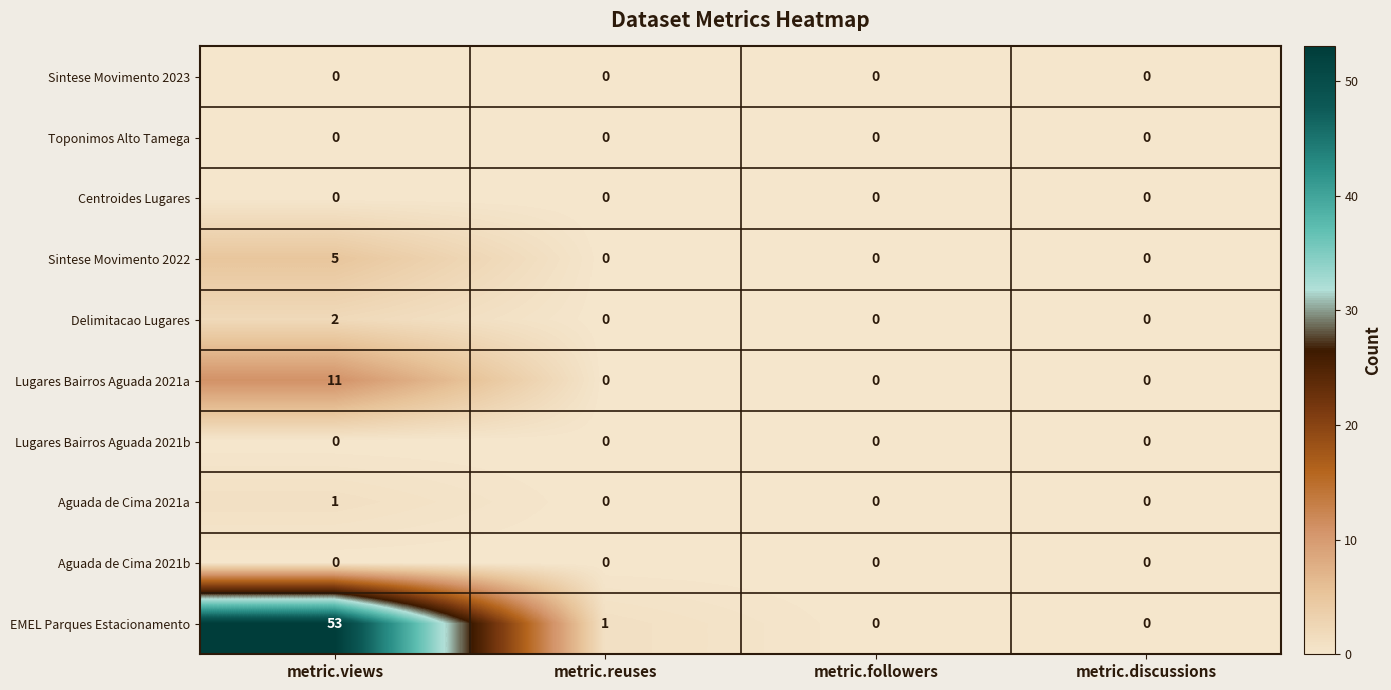

What value does the Lugares Bairros Aguada 2021a series have at metric.views, to the nearest 10?

10